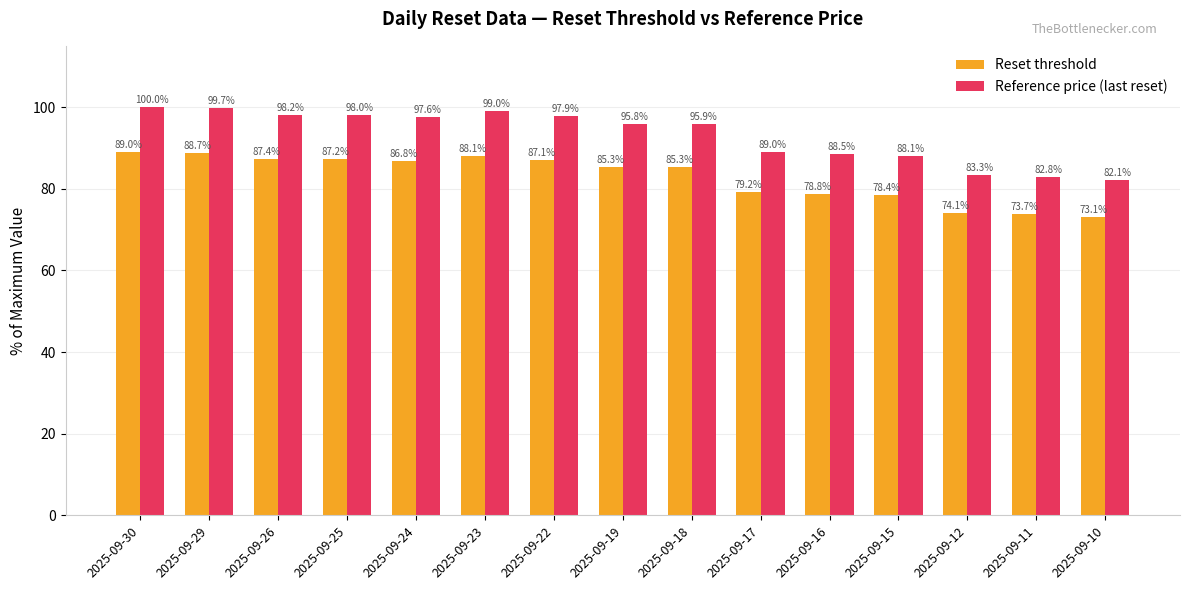

At which category is the sum across all series the highest?

2025-09-30